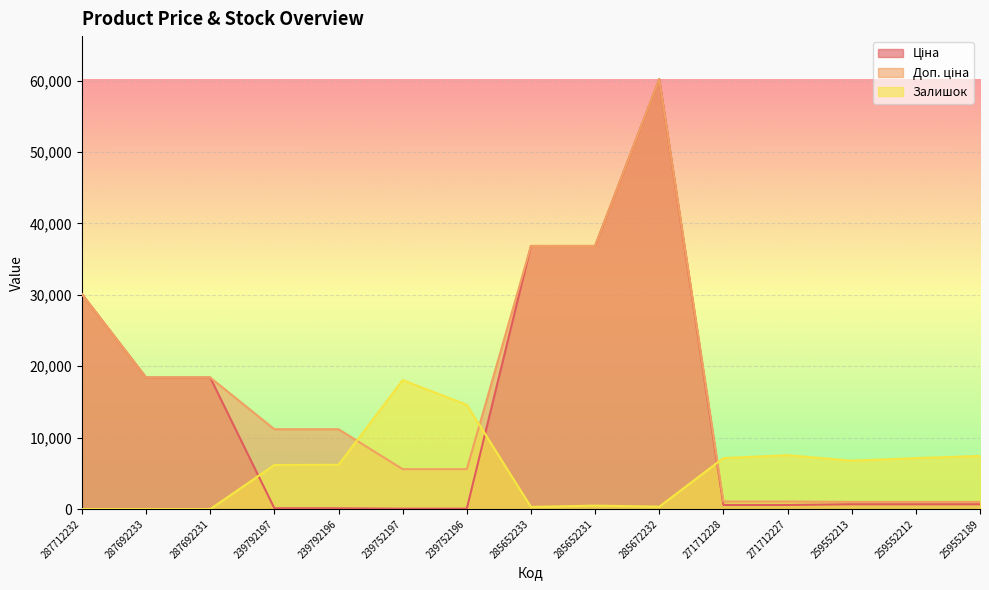

Reading left to right, extract all data points from this chart.

Ціна: 287712232=30102.8	287692233=18420.9	287692231=18420.9	239792197=111.8	239792196=111.8	239752197=55.9	239752196=55.9	285652233=36841.8	285652231=36841.8	285672232=60205.6	271712228=578.1	271712227=578.1	259552213=679.8	259552212=679.8	259552189=679.8
Доп. ціна: 287712232=30102.8	287692233=18420.9	287692231=18420.9	239792197=11182.0	239792196=11182.0	239752197=5591.0	239752196=5591.0	285652233=36841.8	285652231=36841.8	285672232=60205.6	271712228=1060.0	271712227=1060.0	259552213=1004.1	259552212=1004.1	259552189=1004.1
Залишок: 287712232=0.0	287692233=0.0	287692231=0.0	239792197=6177.3	239792196=6198.7	239752197=18061.7	239752196=14599.0	285652233=299.2	285652231=491.6	285672232=342.0	271712228=7139.2	271712227=7545.3	259552213=6775.8	259552212=7139.2	259552189=7438.4